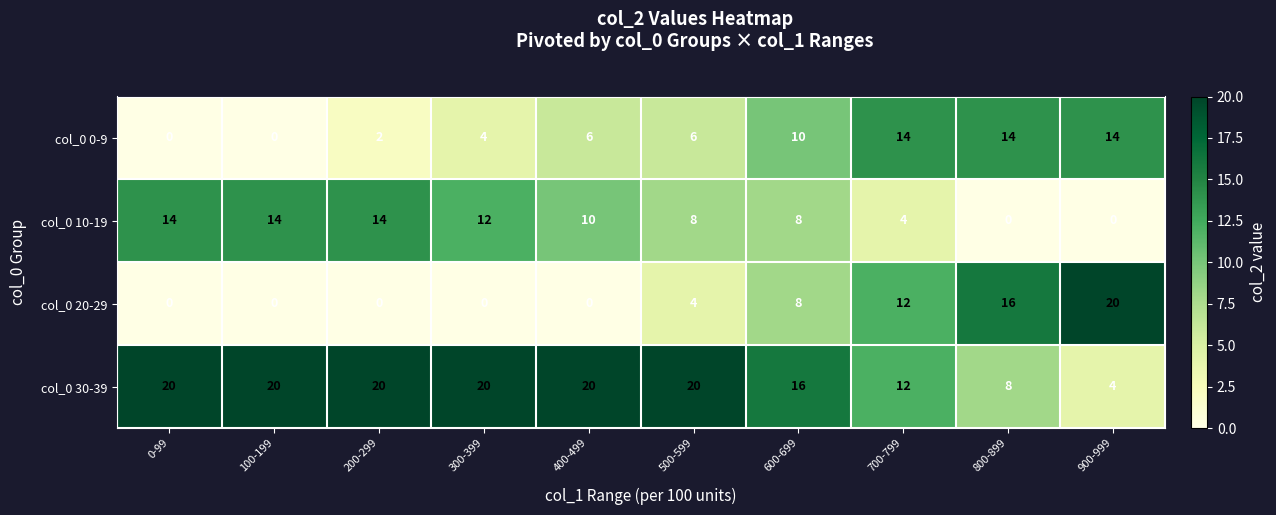

Read the col_0 20-29 value at 800-899, to the nearest 10.

20